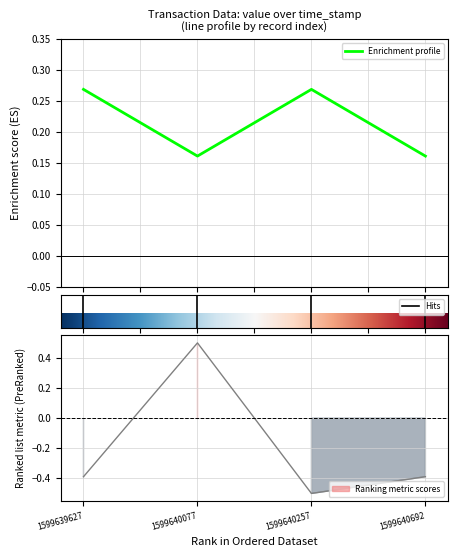

Reading right to left, what are all the values shown in this chart?

io_index: -0.4	-0.5	0.5	-0.4
value: 0.2	0.3	0.2	0.3